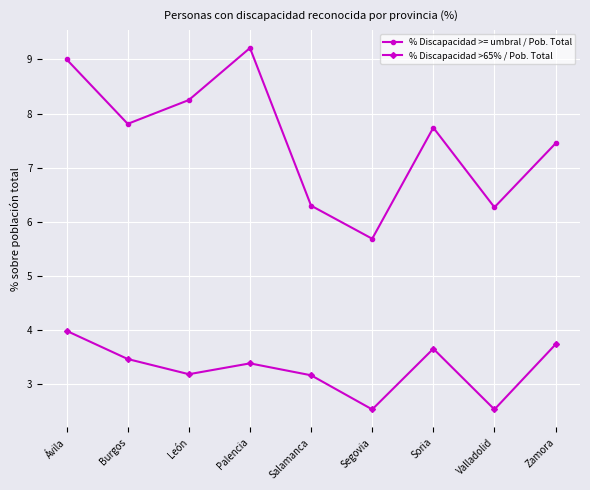

True or false: % Discapacidad >65% / Pob. Total and % Discapacidad >= umbral / Pob. Total cross at least once.

False